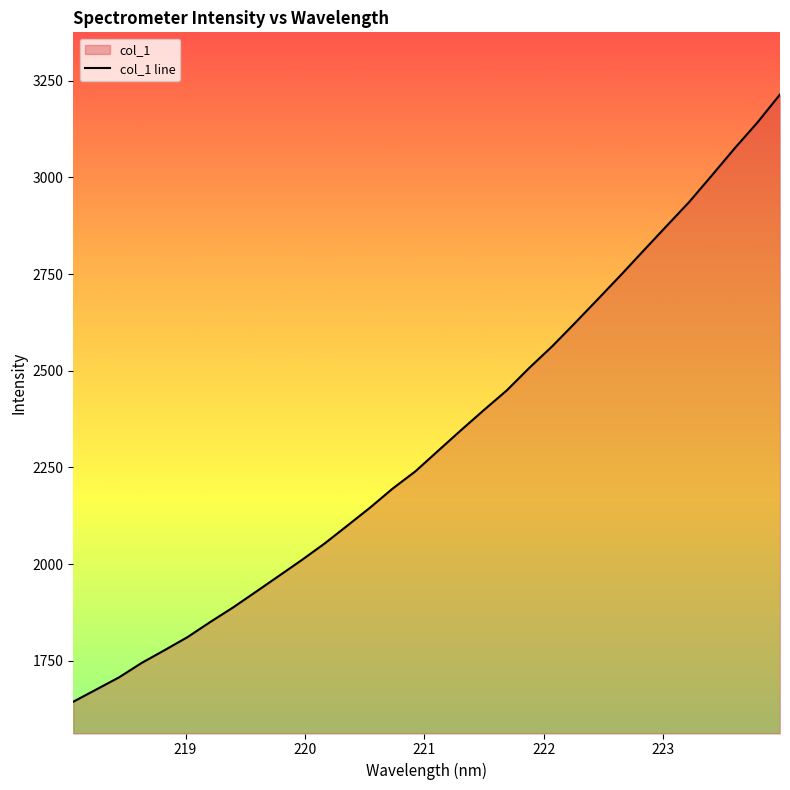

True or false: the data has more than 1 interior local peaks.

False